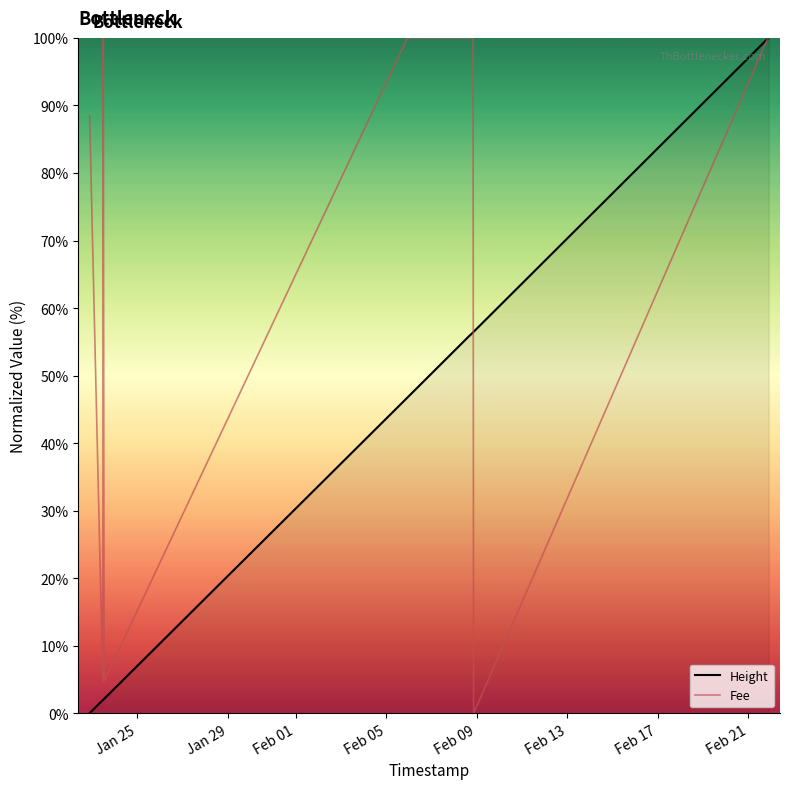

How many interior local peaks does the Fee series have?

1